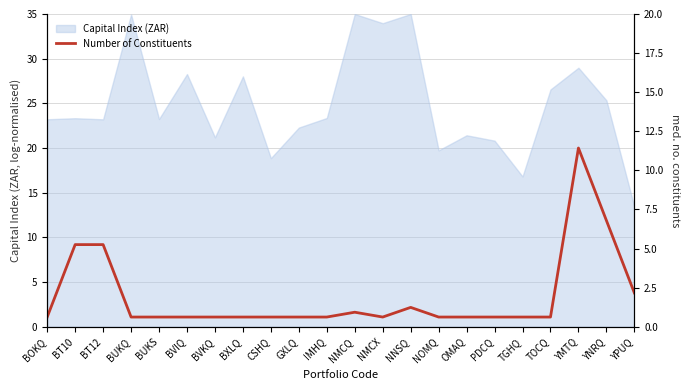

Does the chart display data point markers on the line(s)?

No